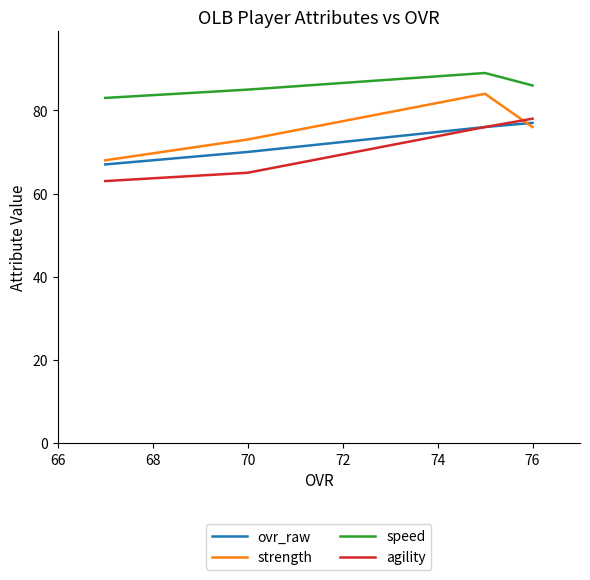

The value of ovr_raw at 70 is 70. True or false?

True